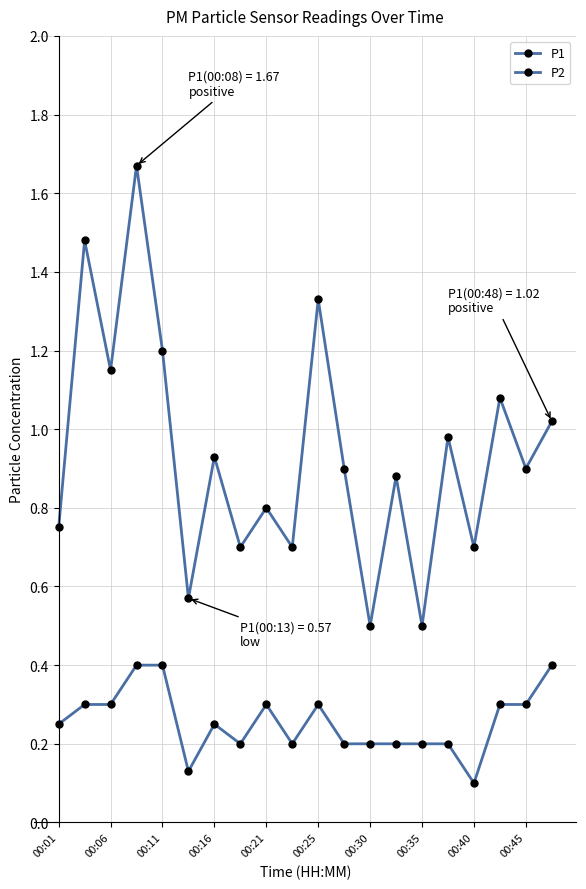

How many series are shown in this chart?

2